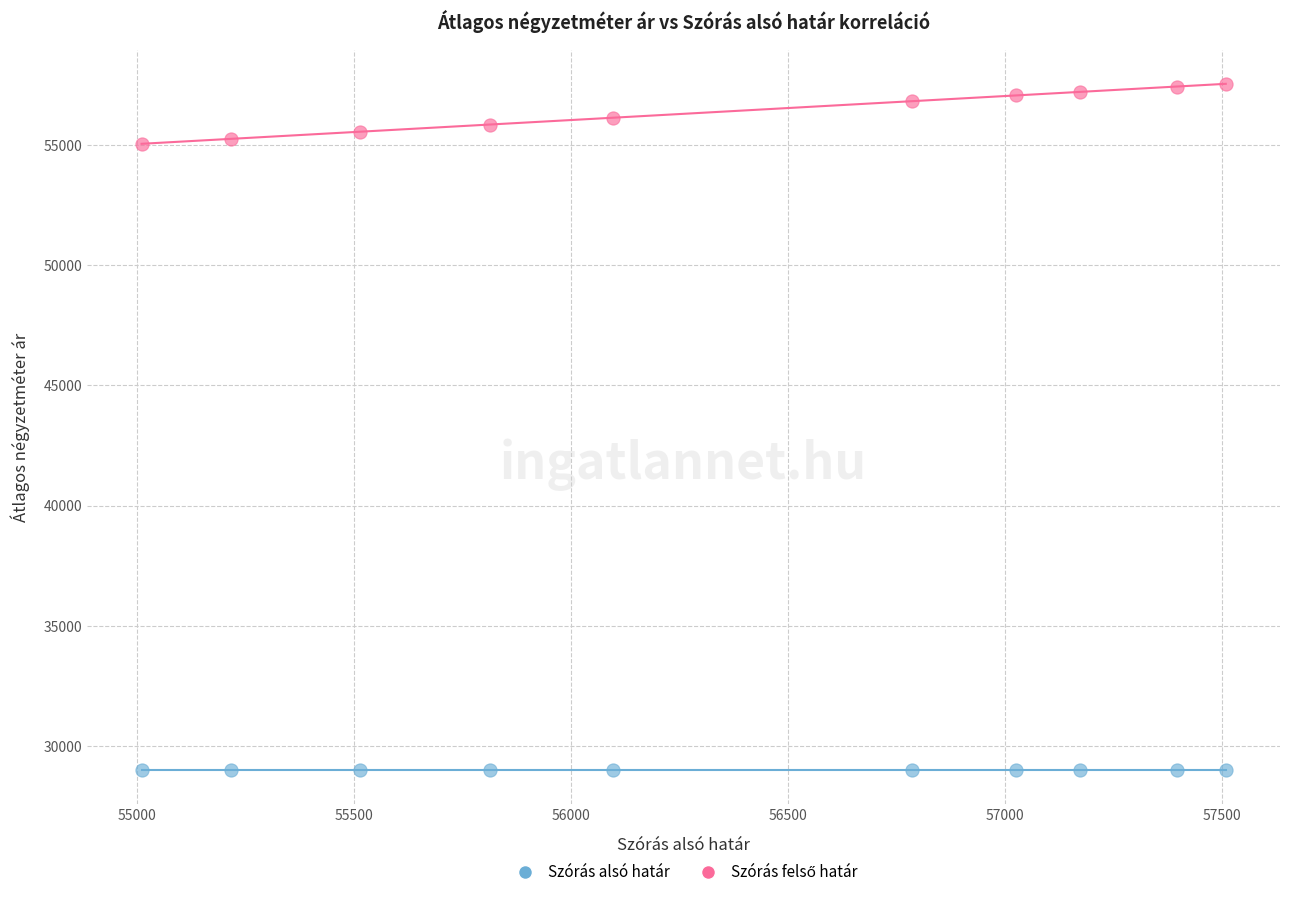

Which series contains the lowest Y value?

Szórás alsó határ